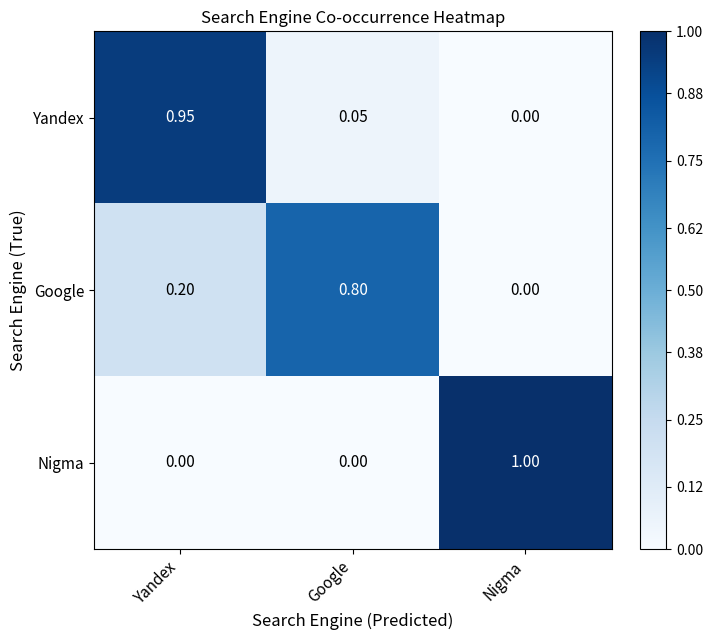

Which series changed the most between Google and Nigma?

Nigma